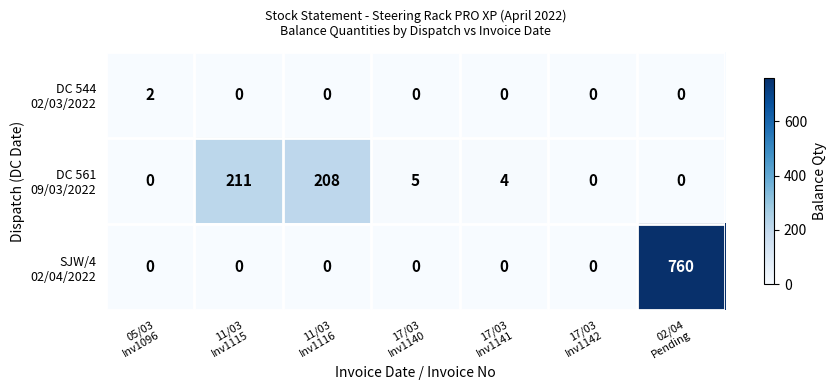

What is the greatest value displayed?

760